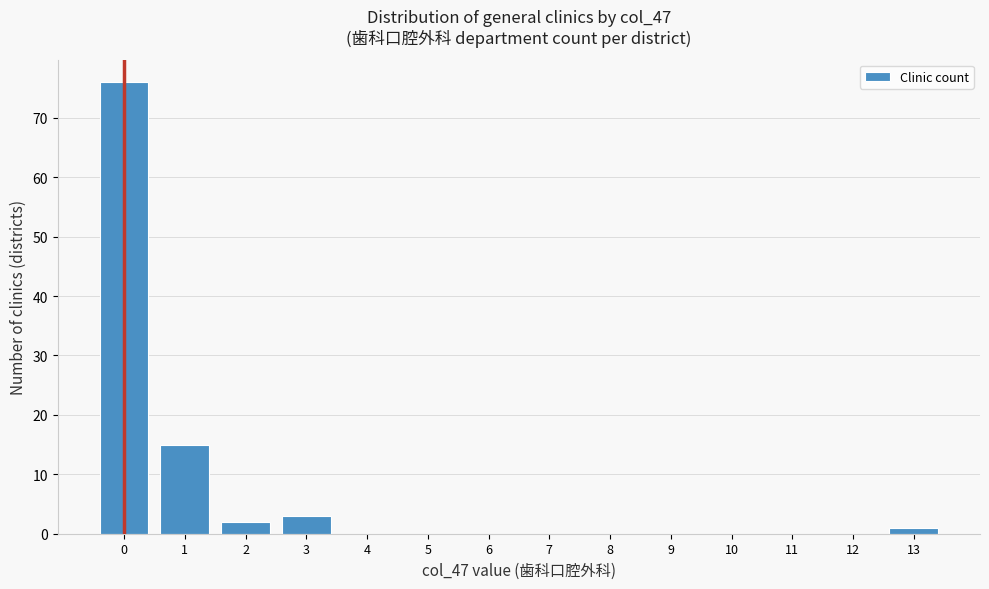

Reading left to right, transcribe this chart: for each bar, give the range it covers on the x-axis and its height. The values are not printed on the chart, so give them approximately, as read against the axis.

-0.5 to 0.5: 76
0.5 to 1.5: 15
1.5 to 2.5: 2
2.5 to 3.5: 3
3.5 to 4.5: 0
4.5 to 5.5: 0
5.5 to 6.5: 0
6.5 to 7.5: 0
7.5 to 8.5: 0
8.5 to 9.5: 0
9.5 to 10.5: 0
10.5 to 11.5: 0
11.5 to 12.5: 0
12.5 to 13.5: 1